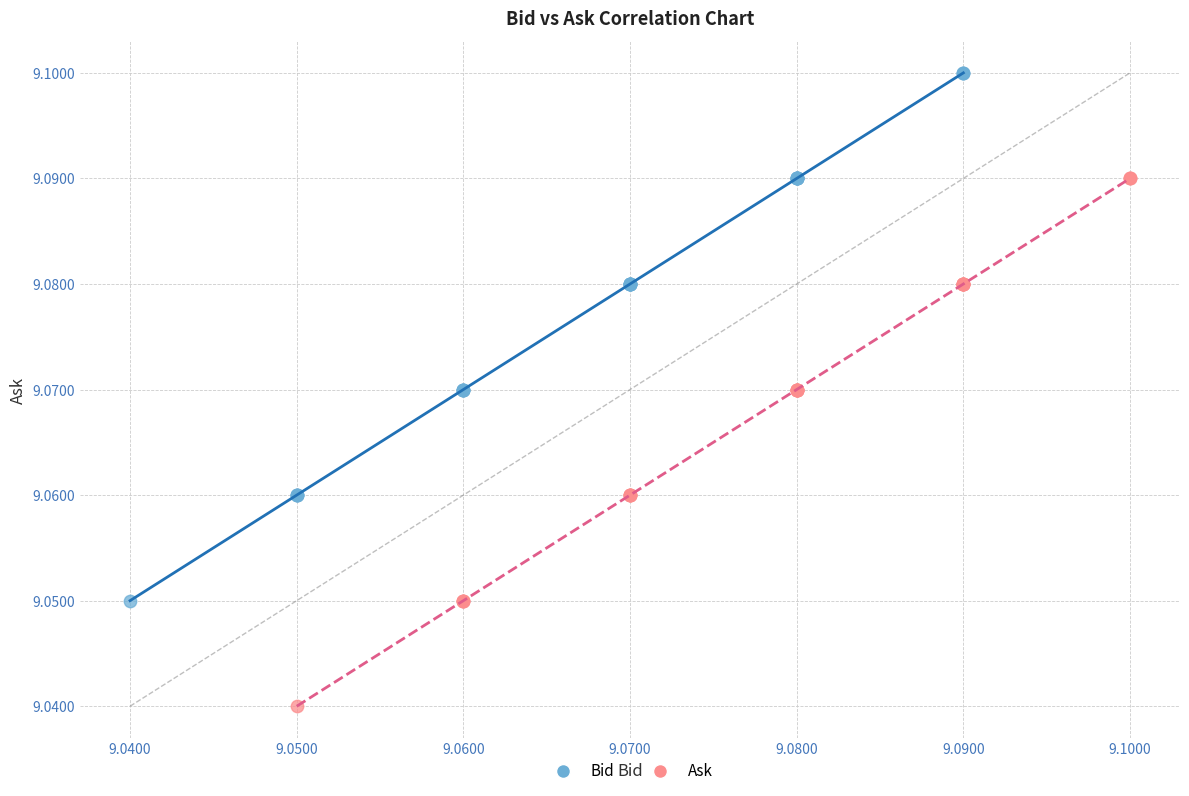

Which series reaches the minimum Y coordinate?

Ask